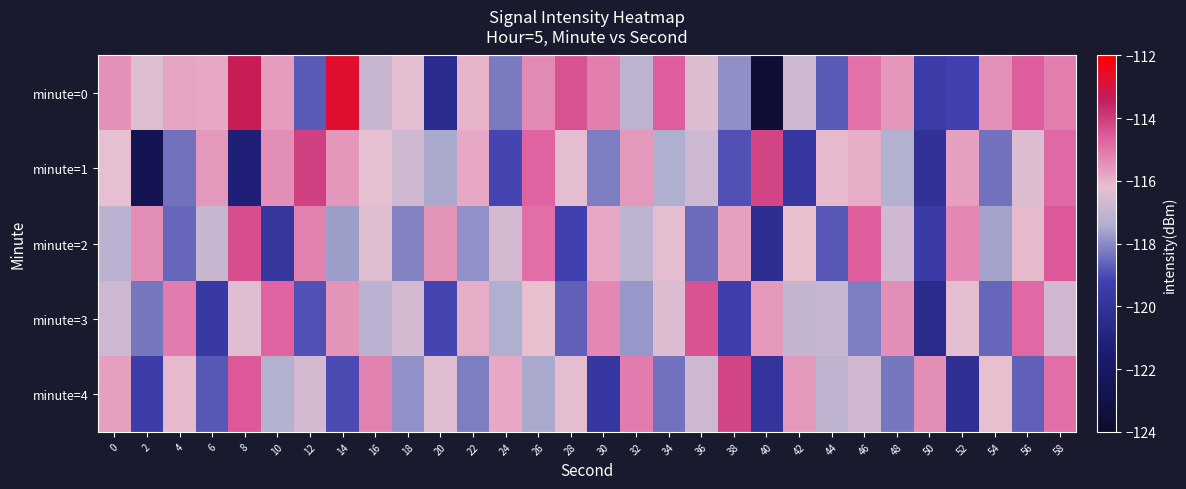

At which category is the sum across all series the highest?

58